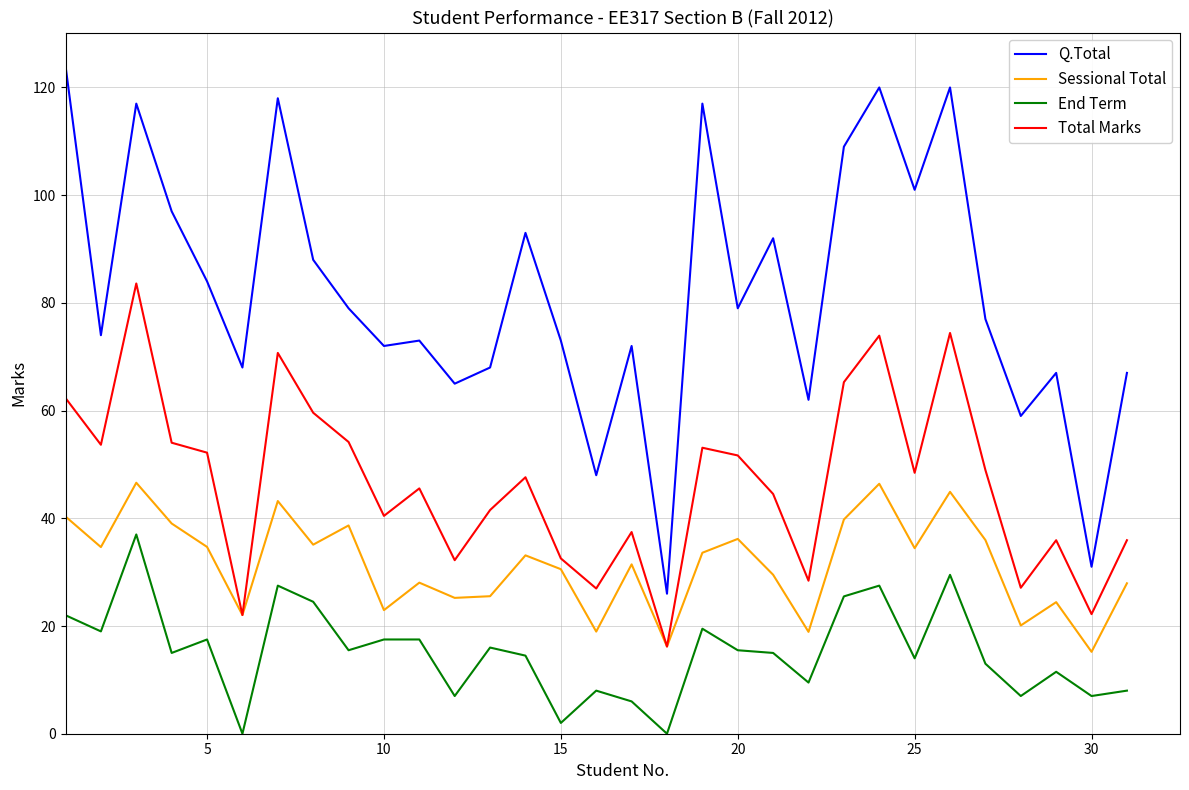

Which series has the largest total across all categories?

Q.Total